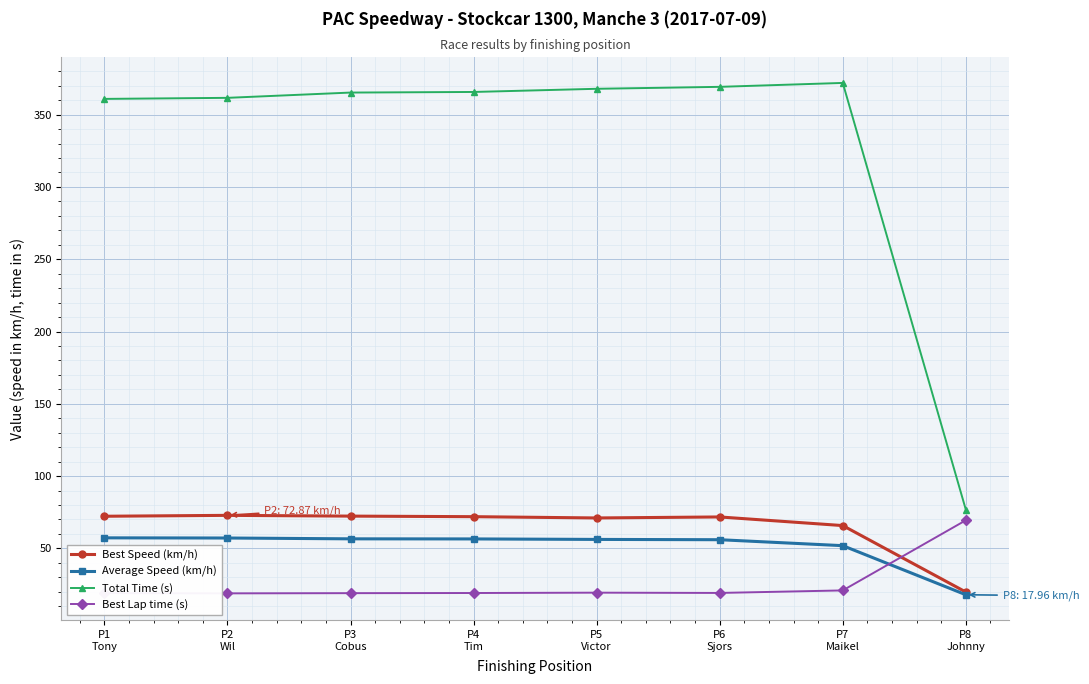

Is it true that Average Speed (km/h) equals 34.3 at P5
Victor?

False